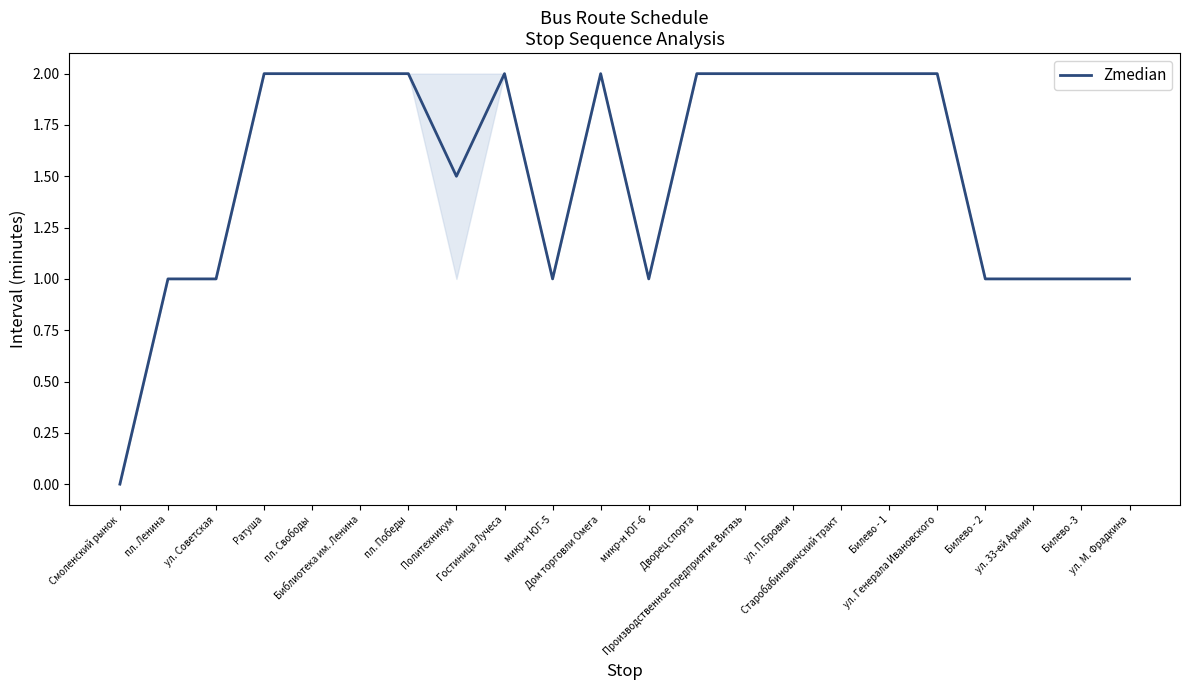

What is the maximum value shown in the chart?

2.0